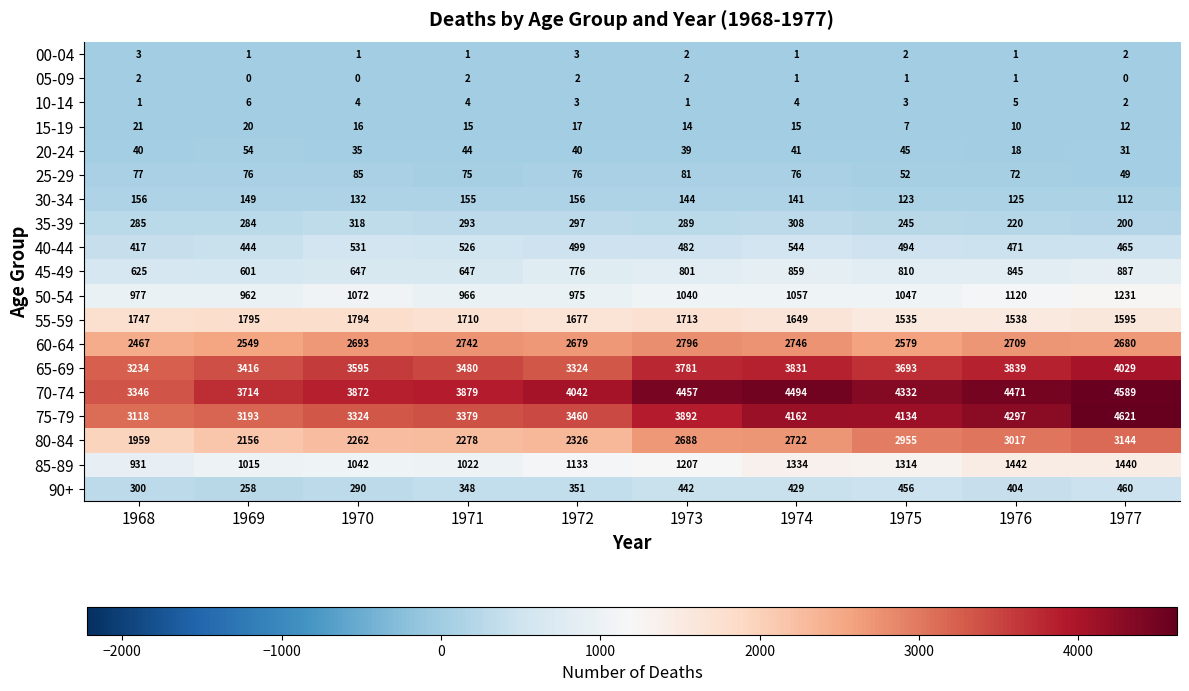

What is the sum of the 40-44 values at 1972 and 1971?

1025